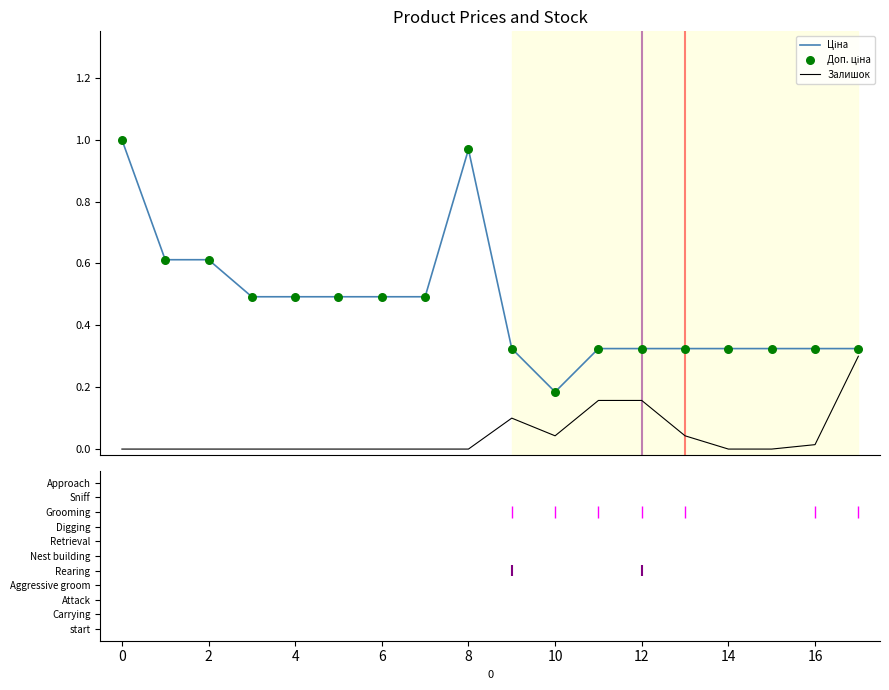

How many lines are shown in the chart?

2